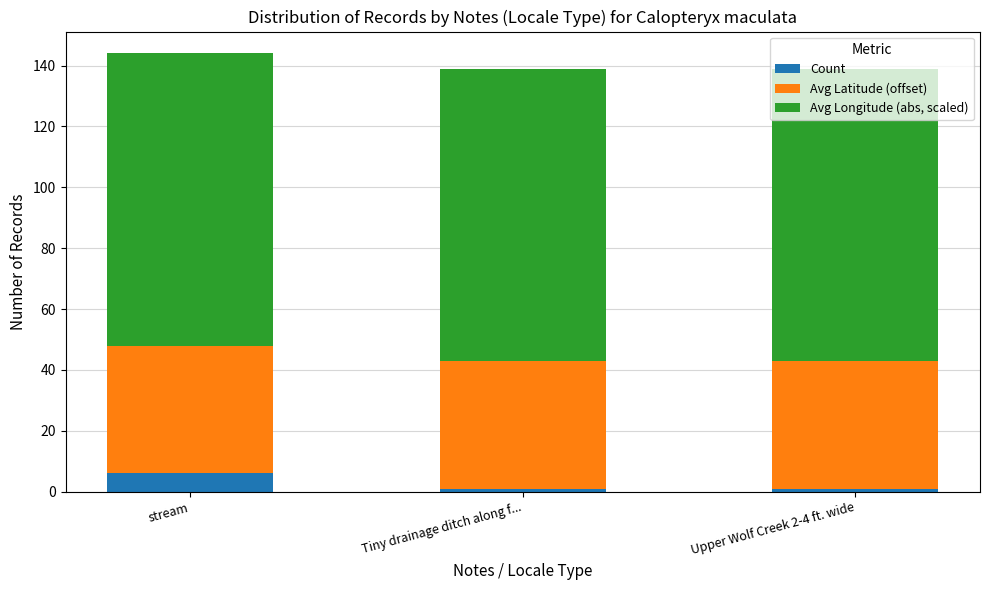

What are all the series names shown in the legend?

Count, Avg Latitude (offset), Avg Longitude (abs, scaled)